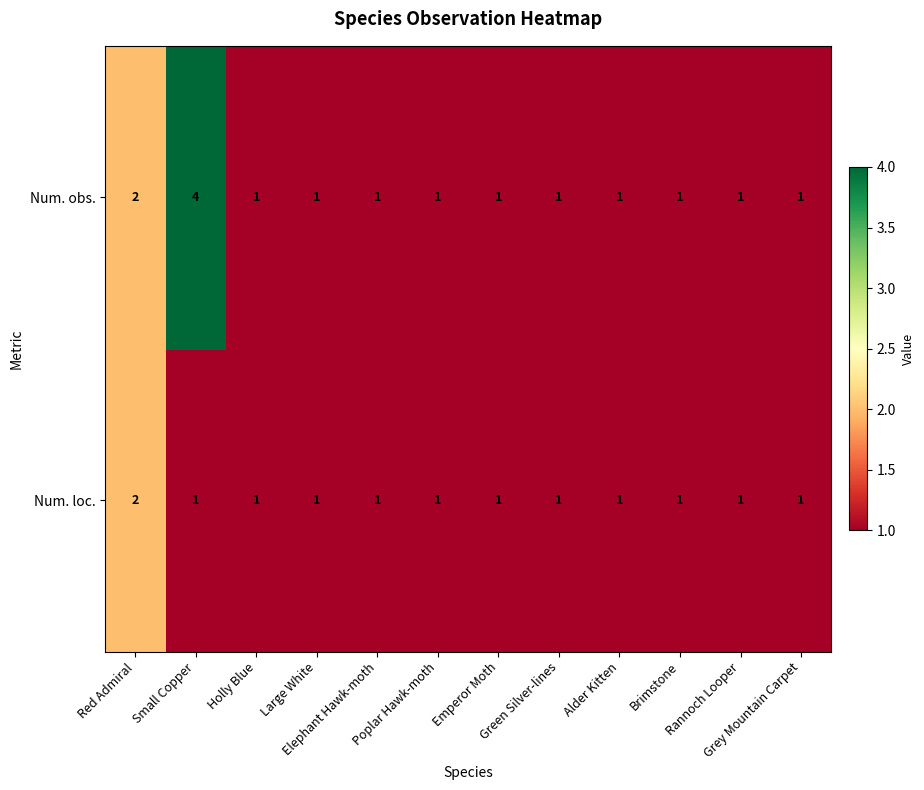

Which series has the largest range (max minus min)?

Num. obs.